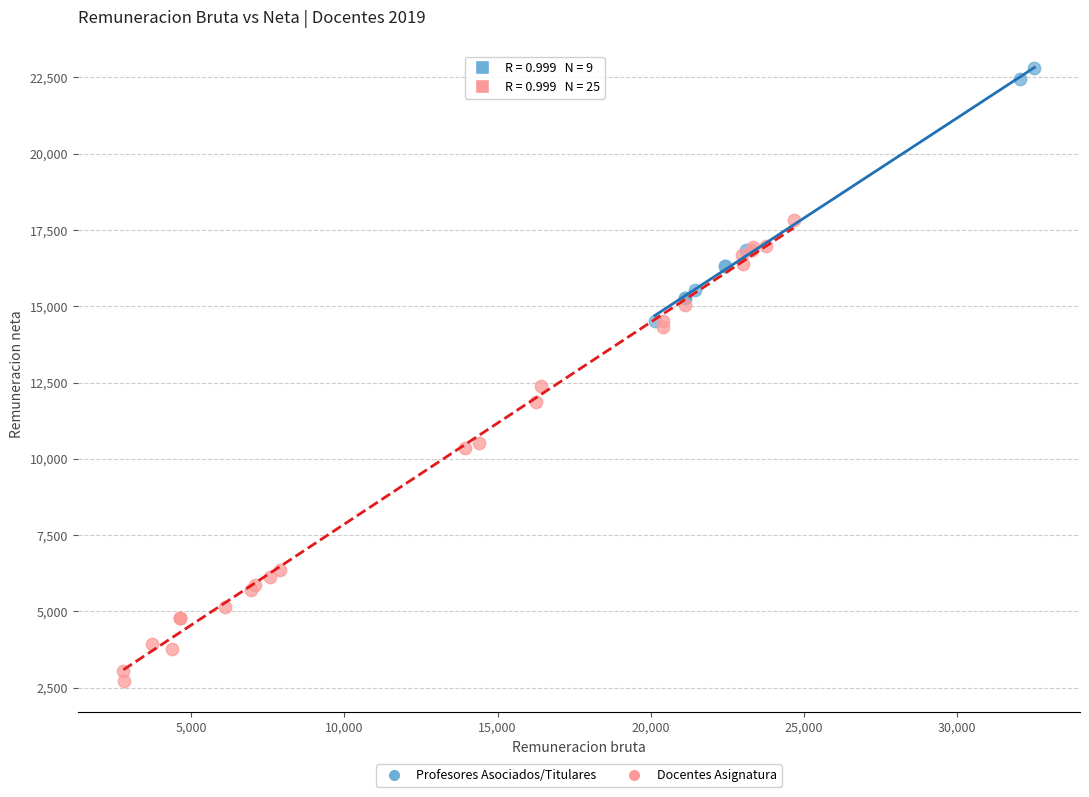

Which series reaches the minimum Y coordinate?

Docentes Asignatura